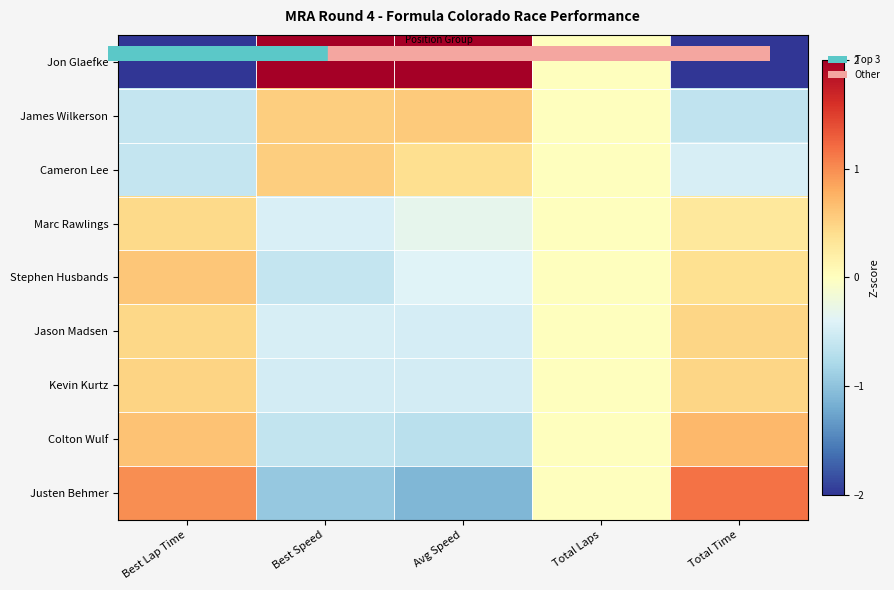

At Best Speed, list the series in order from largest to smallest.

Jon Glaefke, Cameron Lee, James Wilkerson, Marc Rawlings, Jason Madsen, Kevin Kurtz, Stephen Husbands, Colton Wulf, Justen Behmer